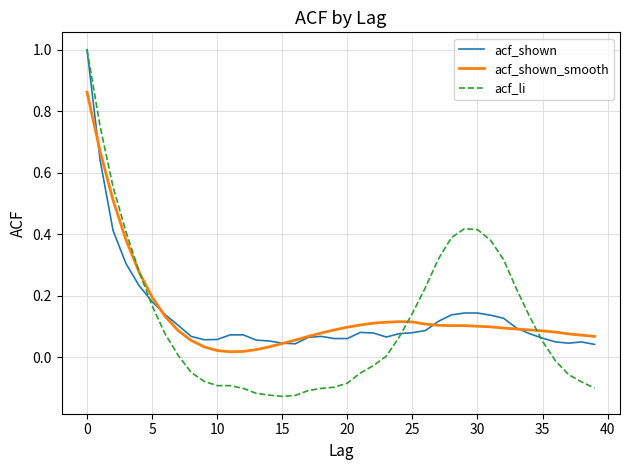

What is the sum of all acf_shown values?

5.5